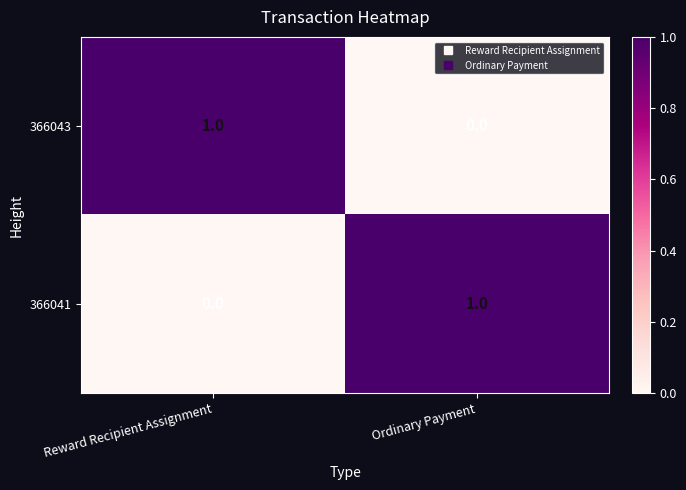

Which category has the highest value in the 366043 series?

Reward Recipient Assignment